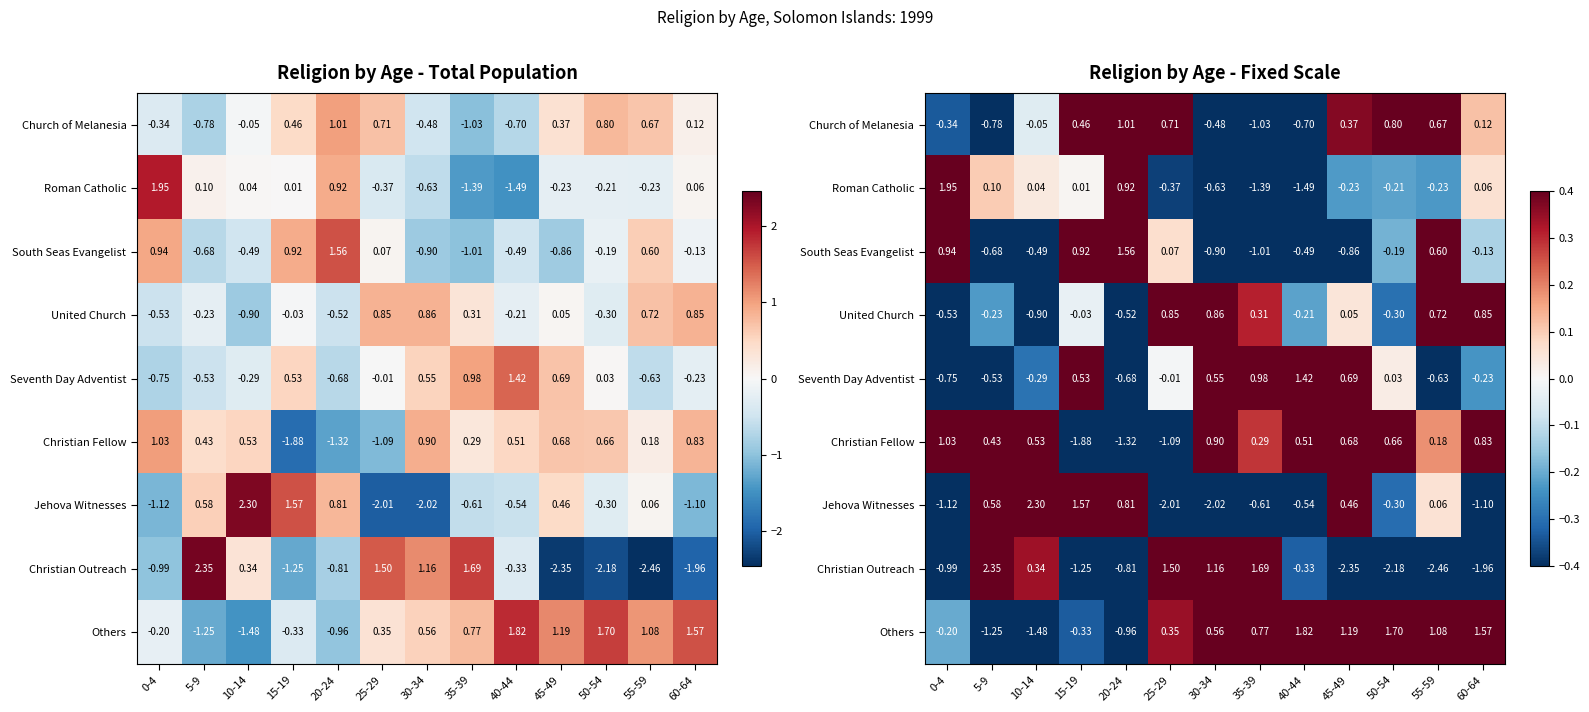

Which has a higher value, 40-44 or 60-64?

60-64